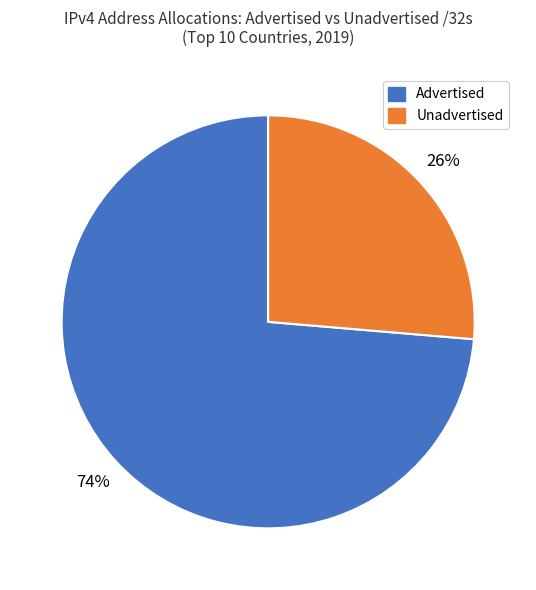

Does any single category account for the majority?

Yes